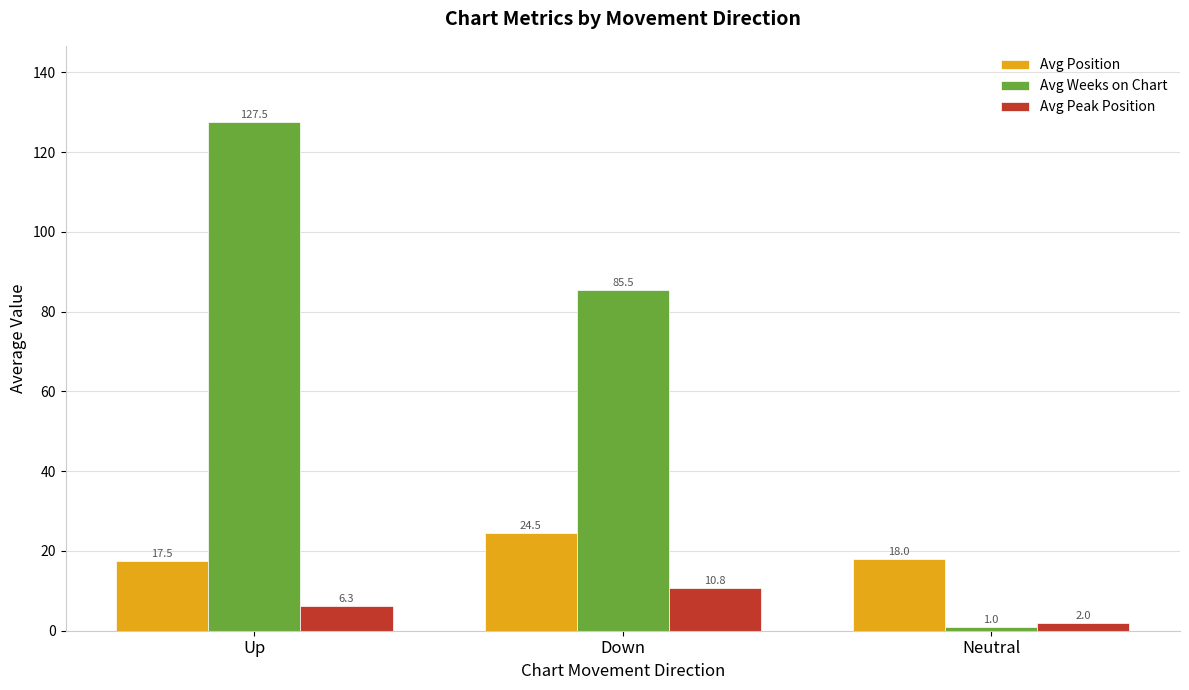

At which category is the sum across all series the highest?

Up